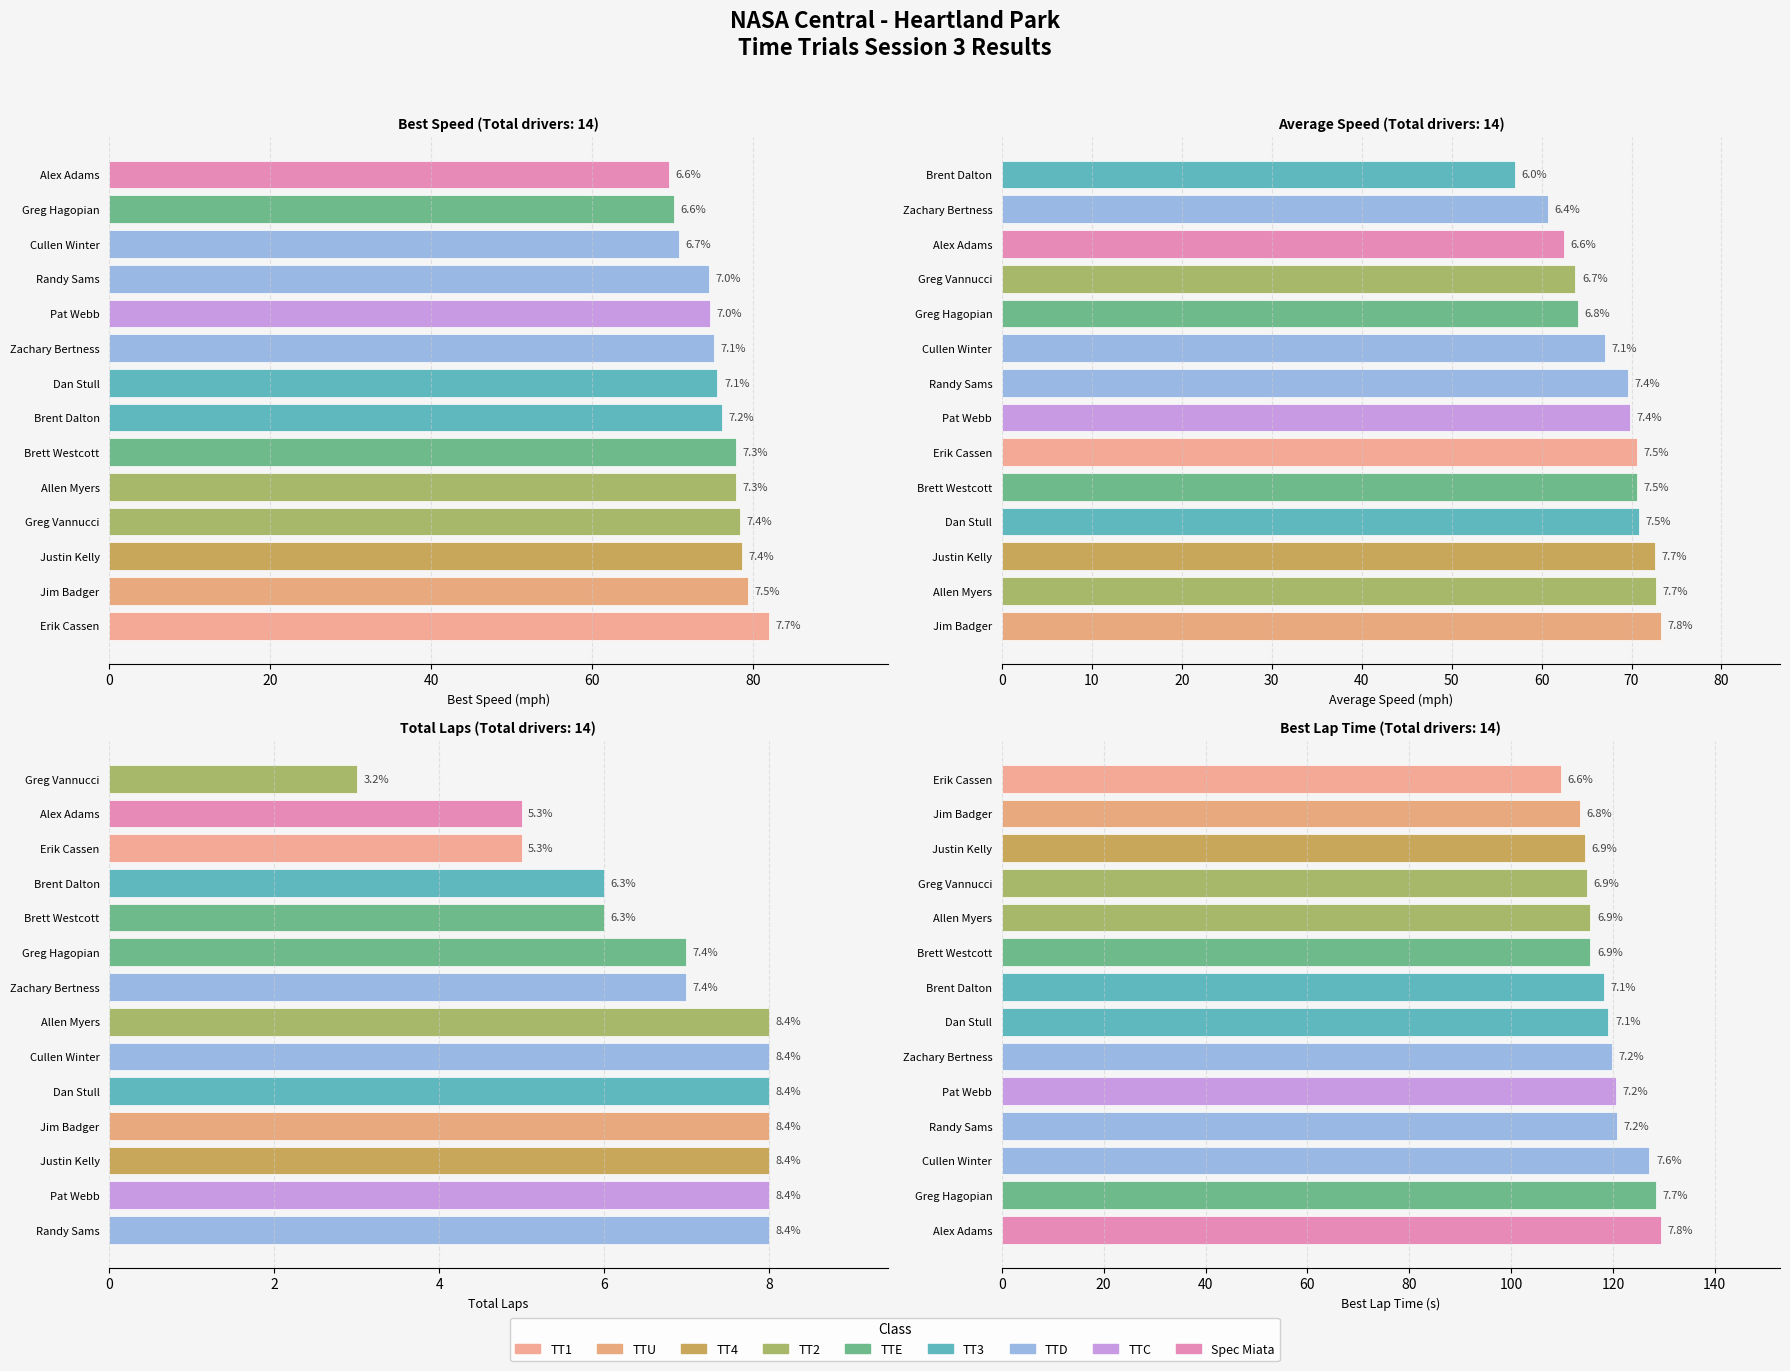

Which series has the largest total across all categories?

Best Lap time